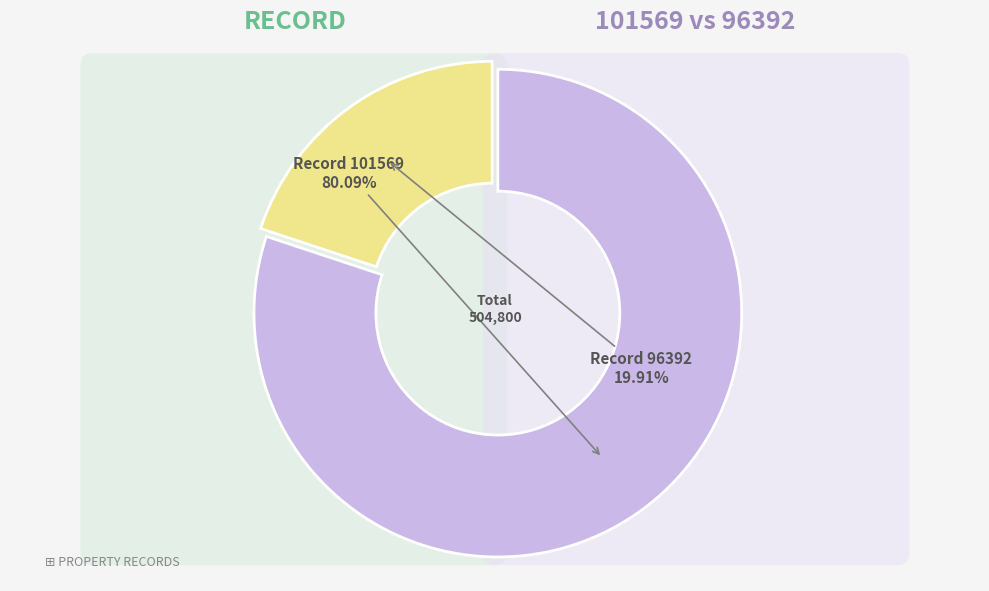

How many slices are in this pie chart?

2